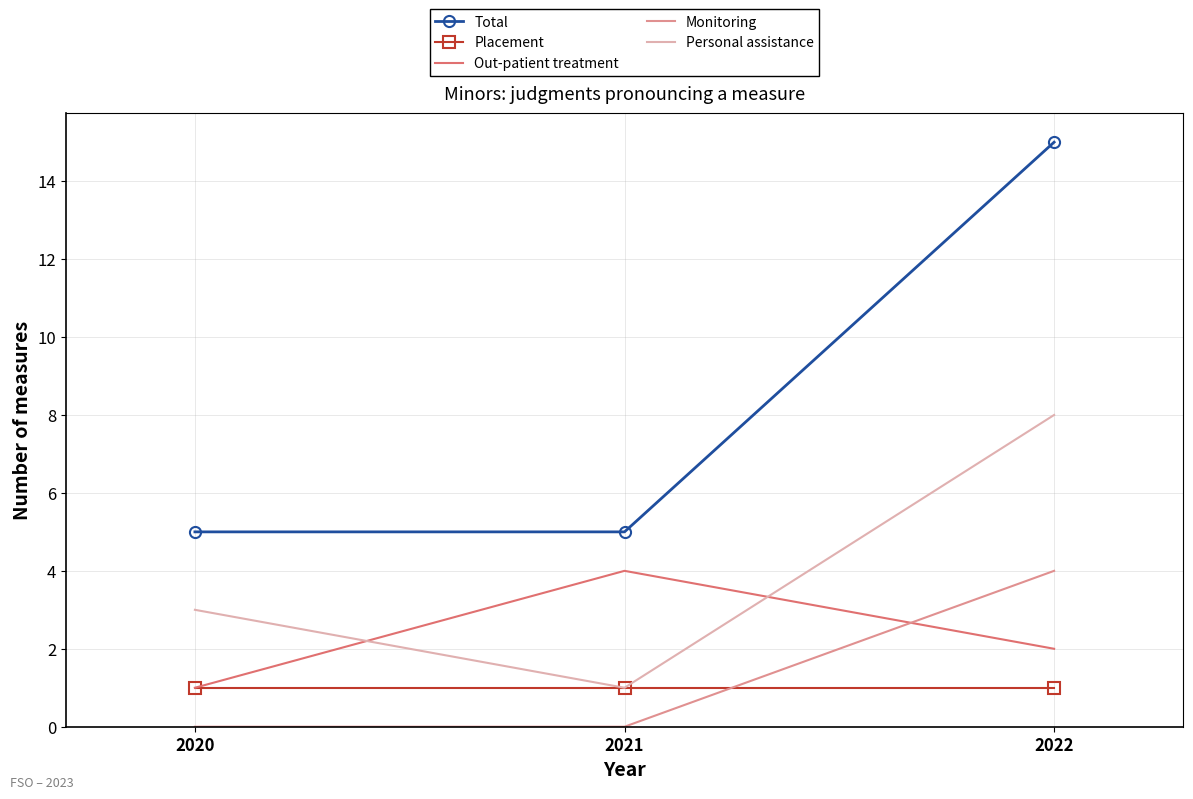

Reading left to right, what are all the values shown in this chart?

Total: 2020=5	2021=5	2022=15
Placement: 2020=1	2021=1	2022=1
Out-patient treatment: 2020=1	2021=4	2022=2
Monitoring: 2020=0	2021=0	2022=4
Personal assistance: 2020=3	2021=1	2022=8